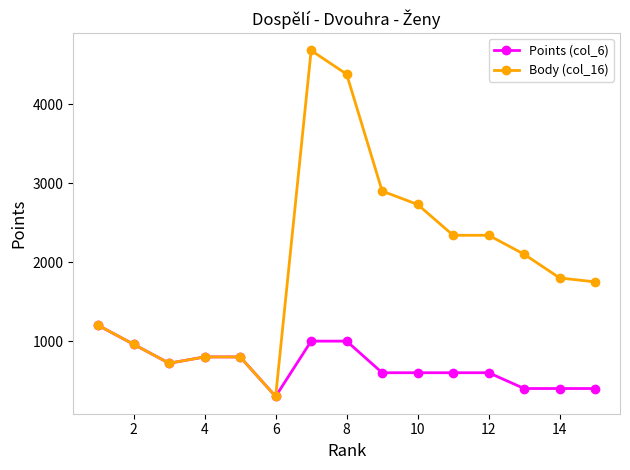

What is the minimum value shown in the chart?

300